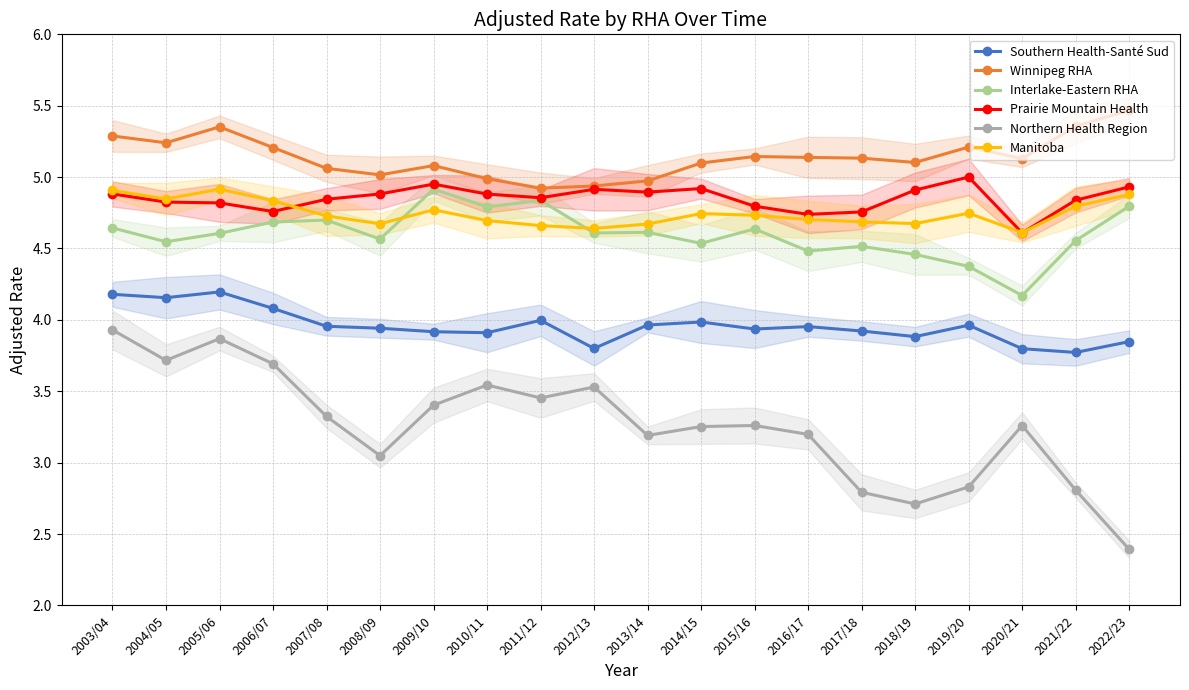

At 2018/19, list the series in order from largest to smallest.

Winnipeg RHA, Prairie Mountain Health, Manitoba, Interlake-Eastern RHA, Southern Health-Santé Sud, Northern Health Region